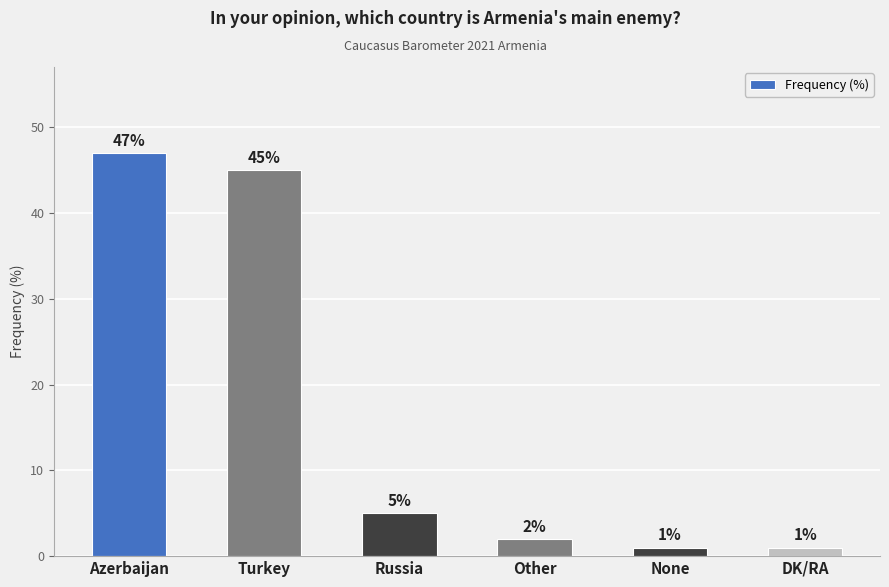

What is the difference between the second highest and second lowest values?

44